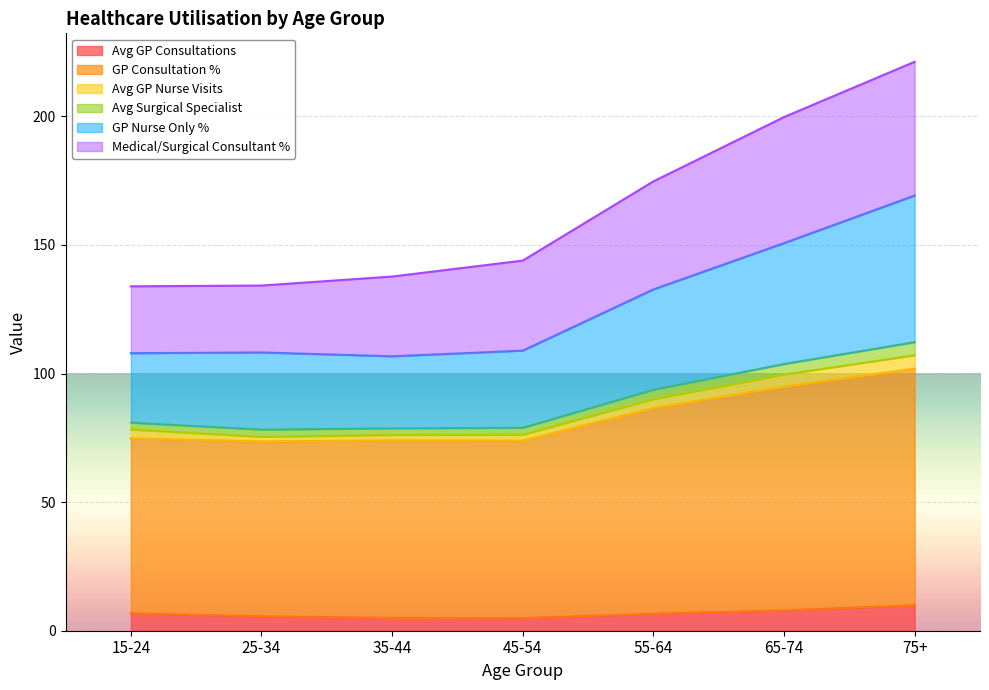

What is the minimum value for Avg GP Consultations?

4.9